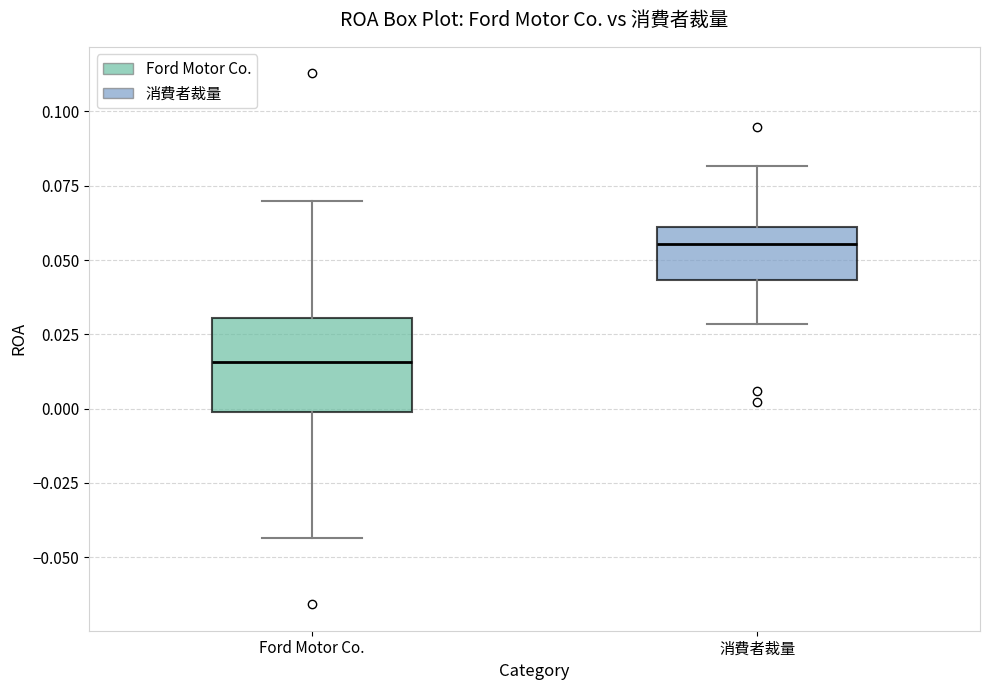

Reading left to right, transcribe this box plot: for each box, give where its median line is, the range the box spans, and where its two whiskers end, as read against the y-axis. The values are not printed on the chart, so give them approximately, as read against the axis.

Ford Motor Co.: median 0.015, box 0.000 to 0.030, whiskers -0.045 to 0.070
消費者裁量: median 0.055, box 0.045 to 0.060, whiskers 0.030 to 0.080